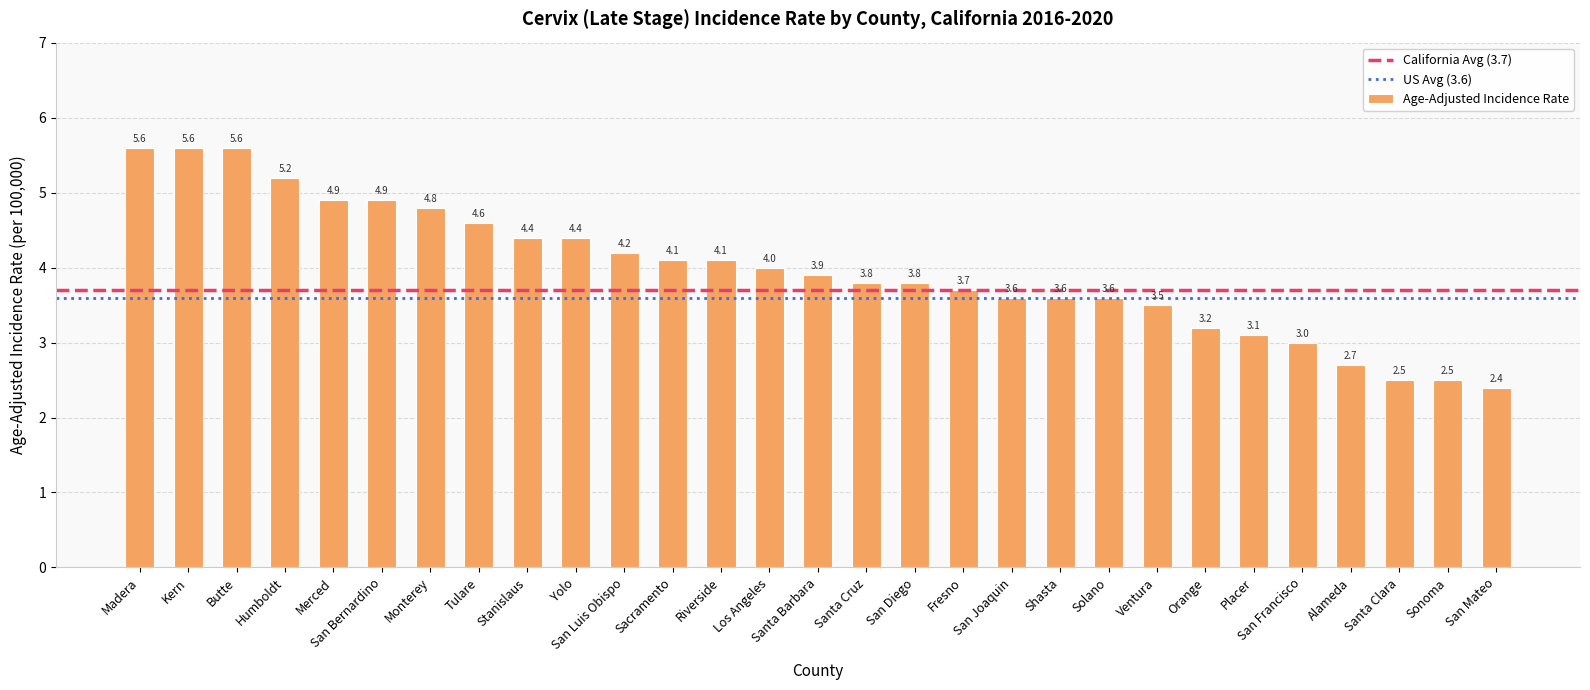

What is the label of the 17th bar from the right?

Riverside